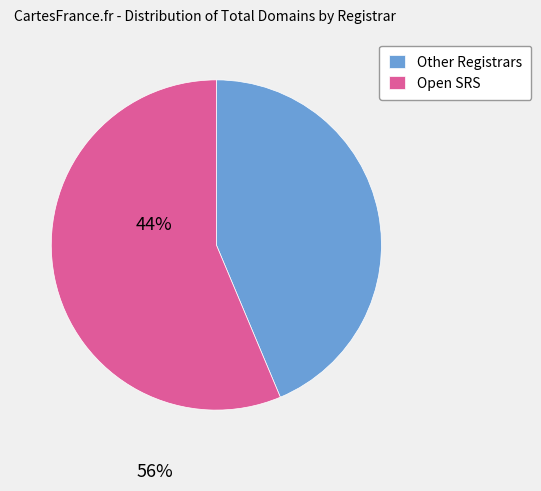

True or false: Open SRS accounts for 61% of the total.

False